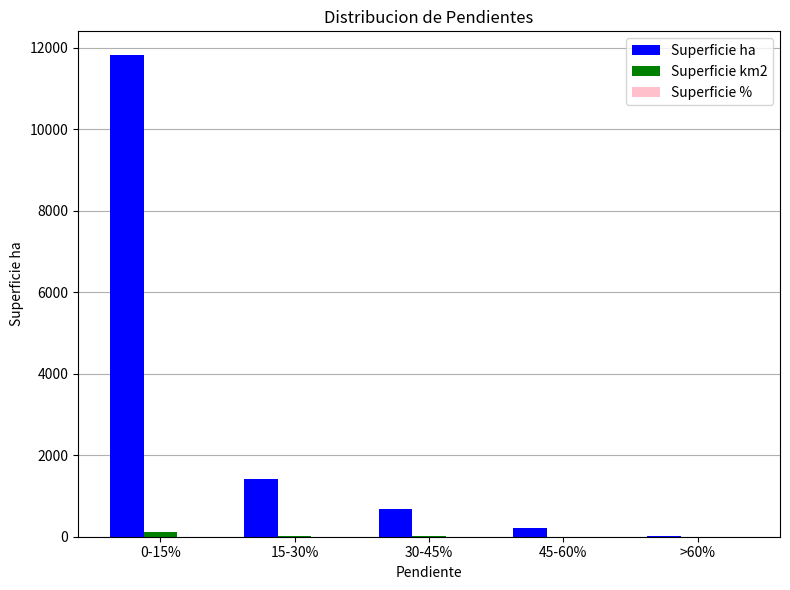

What is the maximum value shown in the chart?

11812.2